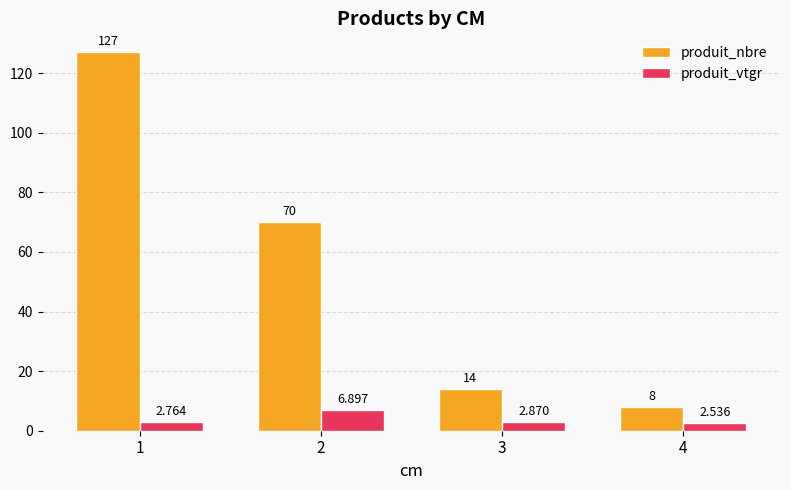

At which category is the sum across all series the highest?

1